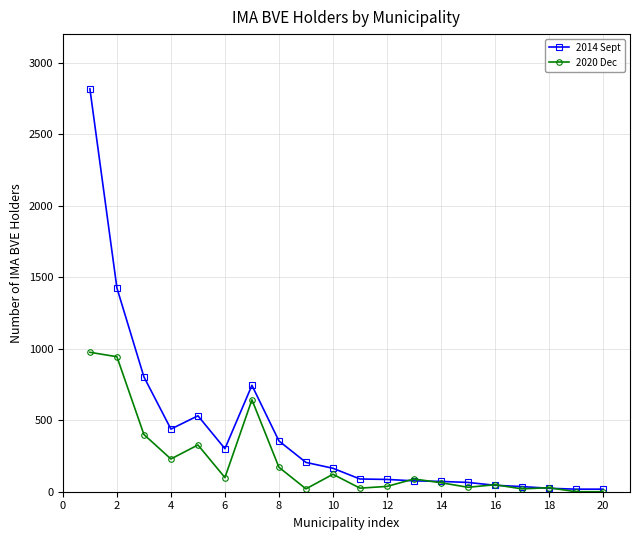

What is the maximum value for 2014 Sept?

2817